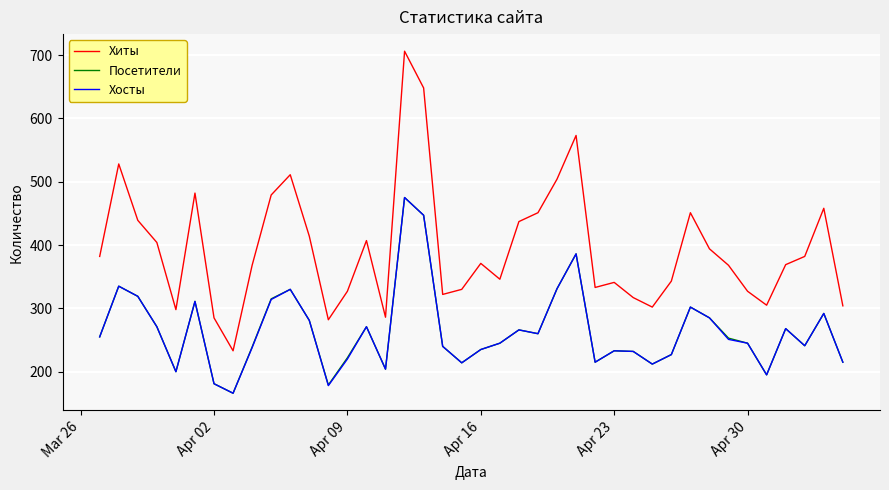

Does the chart have visible grid lines?

Yes